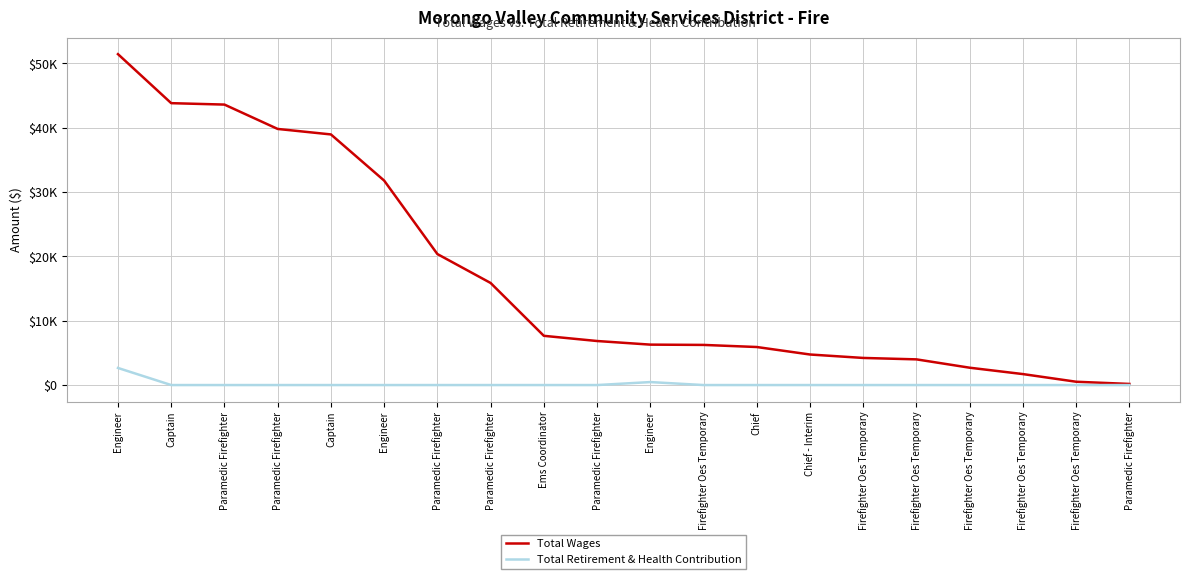

What is the difference between the second highest and minimum values in the Total Retirement & Health Contribution series?

463